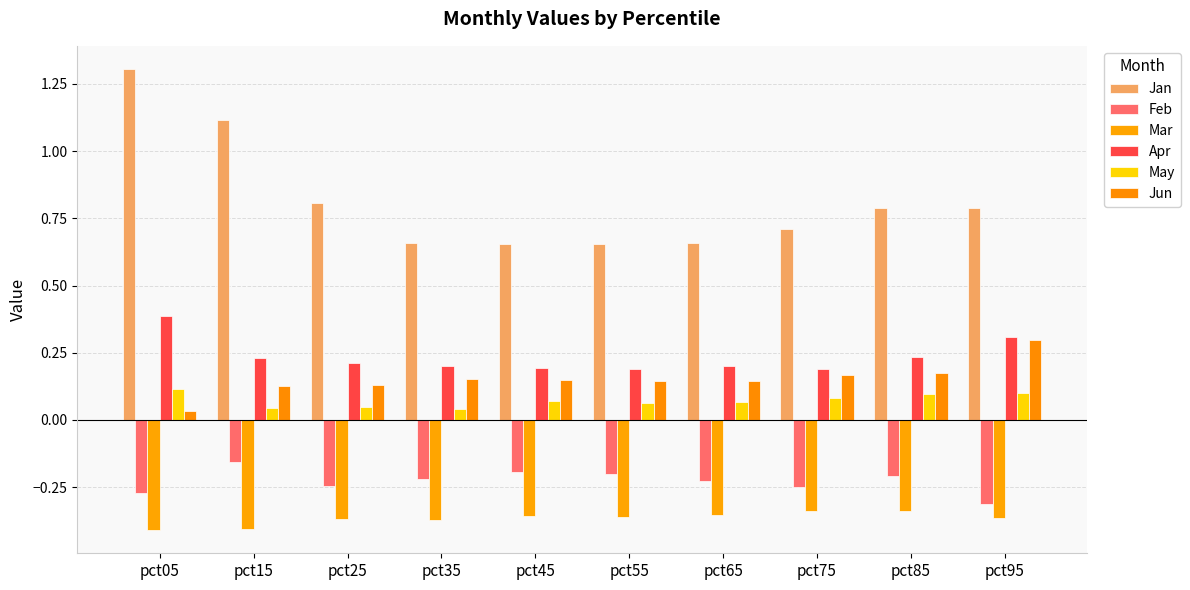

At pct45, list the series in order from smallest to largest.

Mar, Feb, May, Jun, Apr, Jan